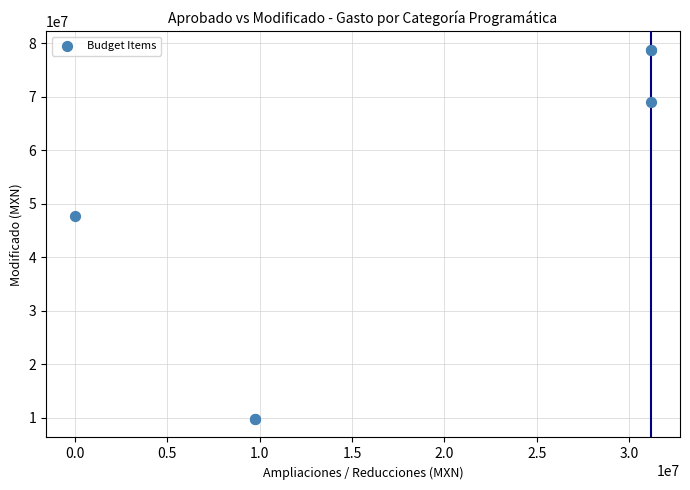

What Y value in the scatter plot is closest to 44266815?

47600694.9